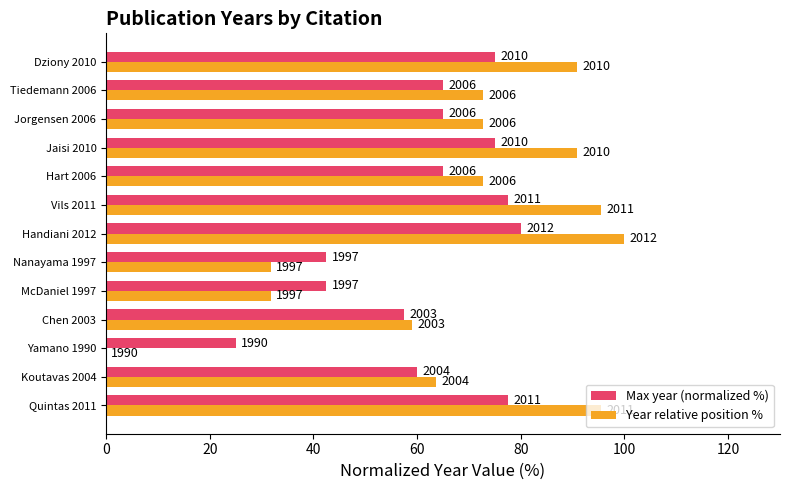

What is the sum of all Max year (normalized %) values?

807.5